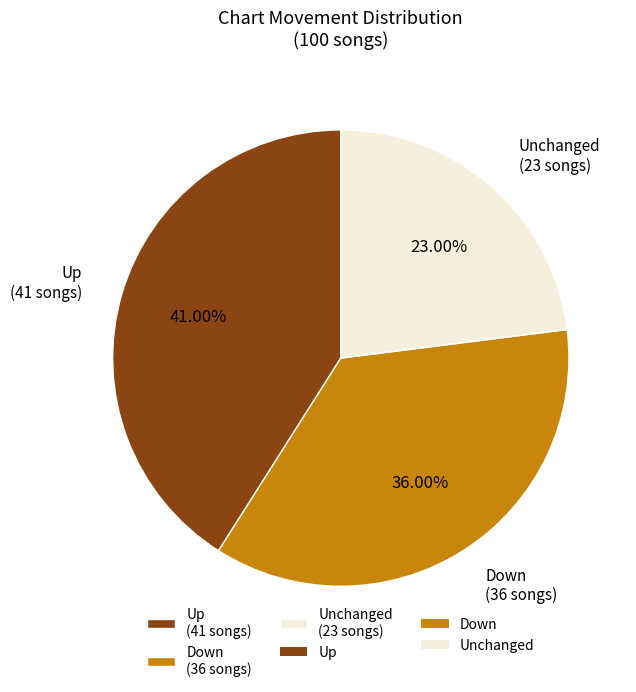

What is the smallest slice in the pie chart?

Unchanged (23 songs)